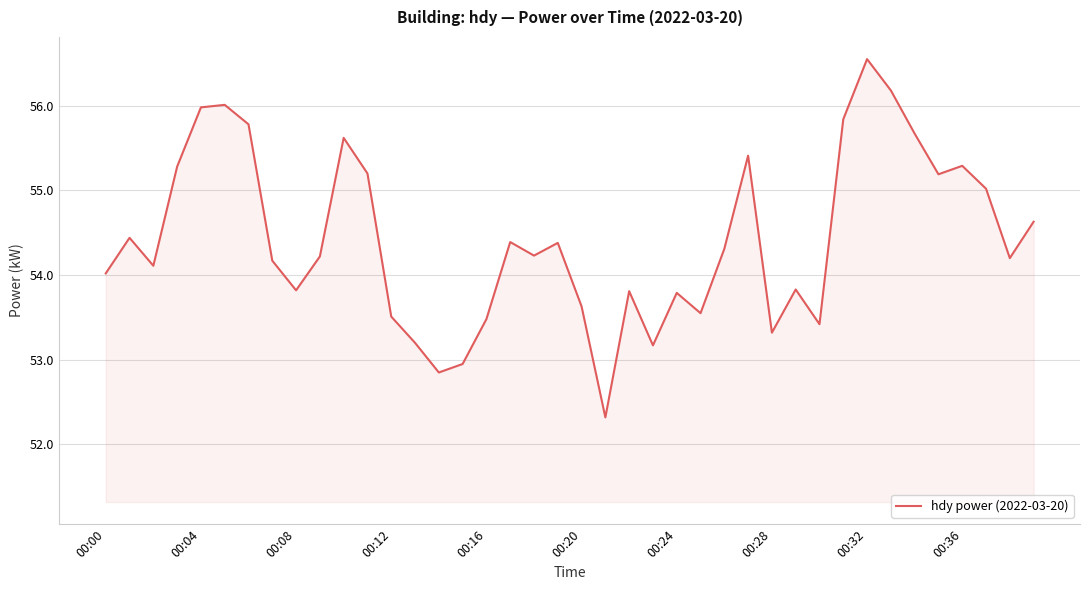

What is the minimum value shown in the chart?

52.3